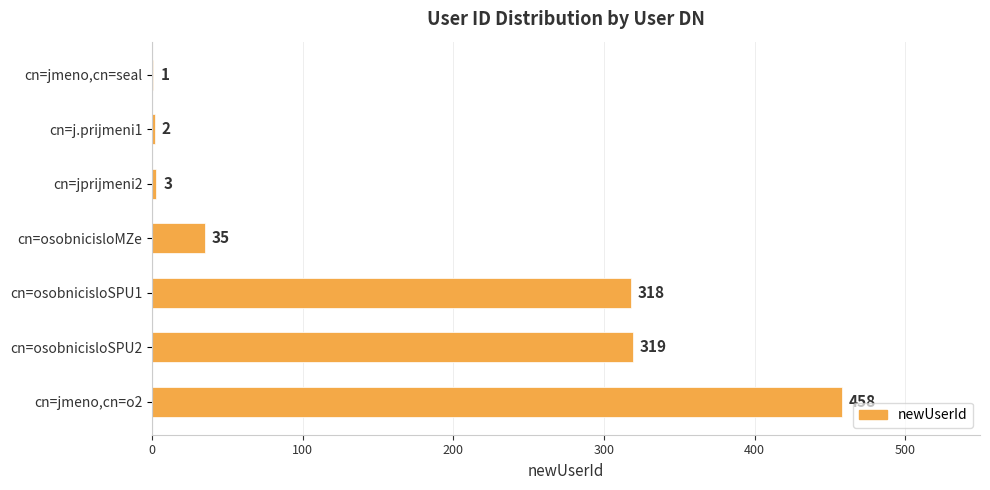

Which has a higher value, cn=jmeno,cn=seal or cn=osobnicisloSPU1?

cn=osobnicisloSPU1